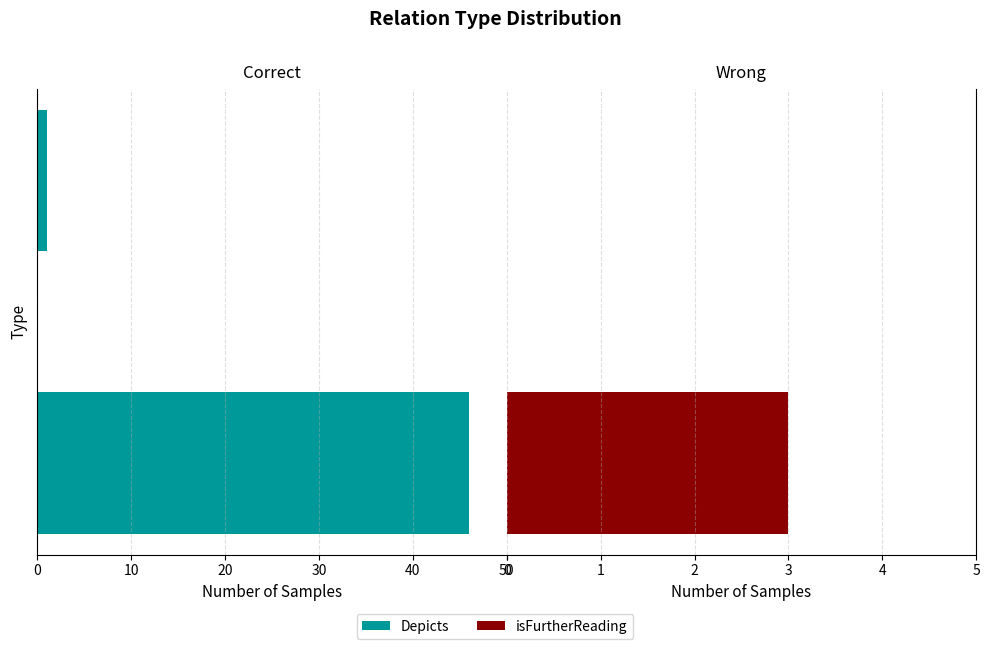

True or false: Depicts has a value of -11 at 50.

False